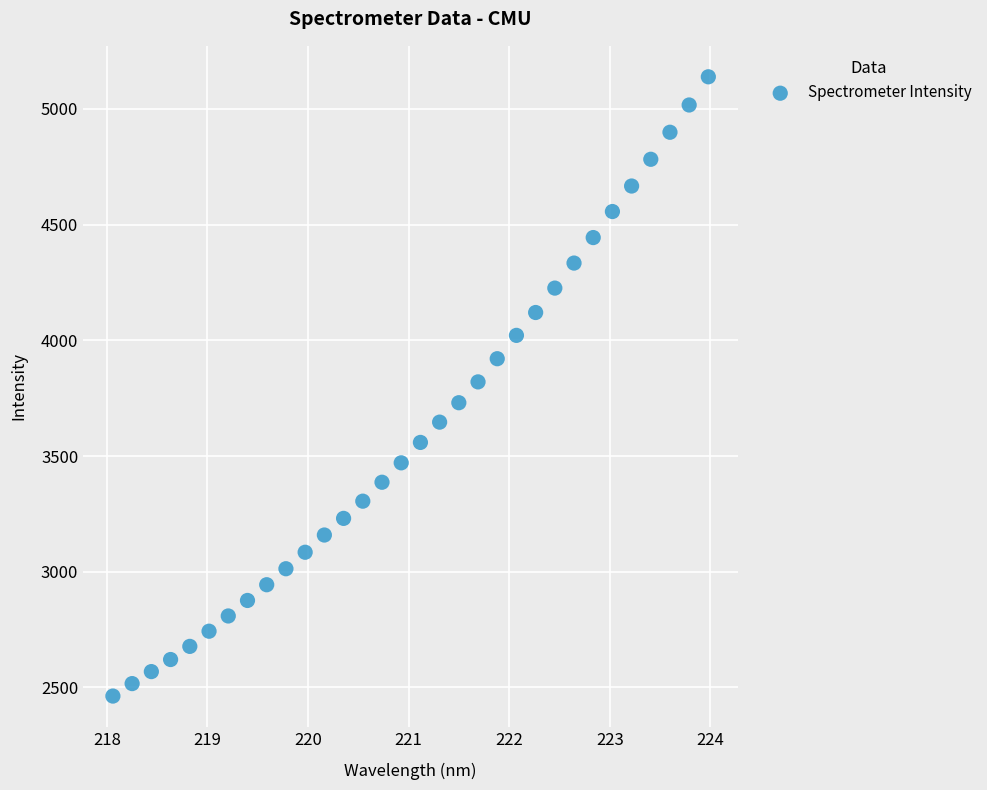

What is the range of X values (max minus min)?

5.9